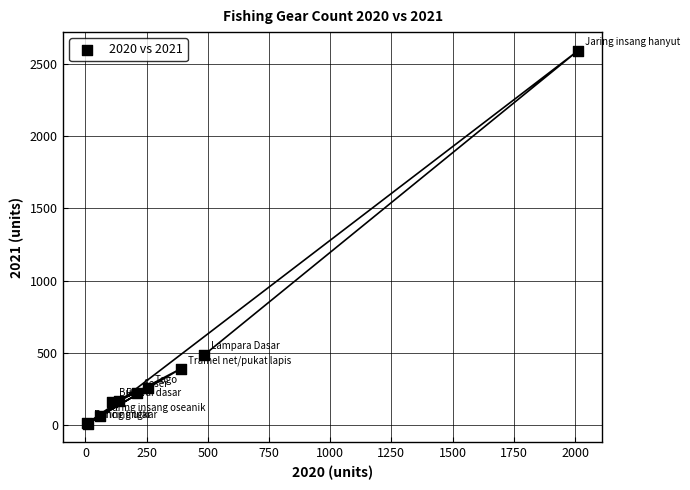

What Y value in the scatter plot is closest to 1301?

485